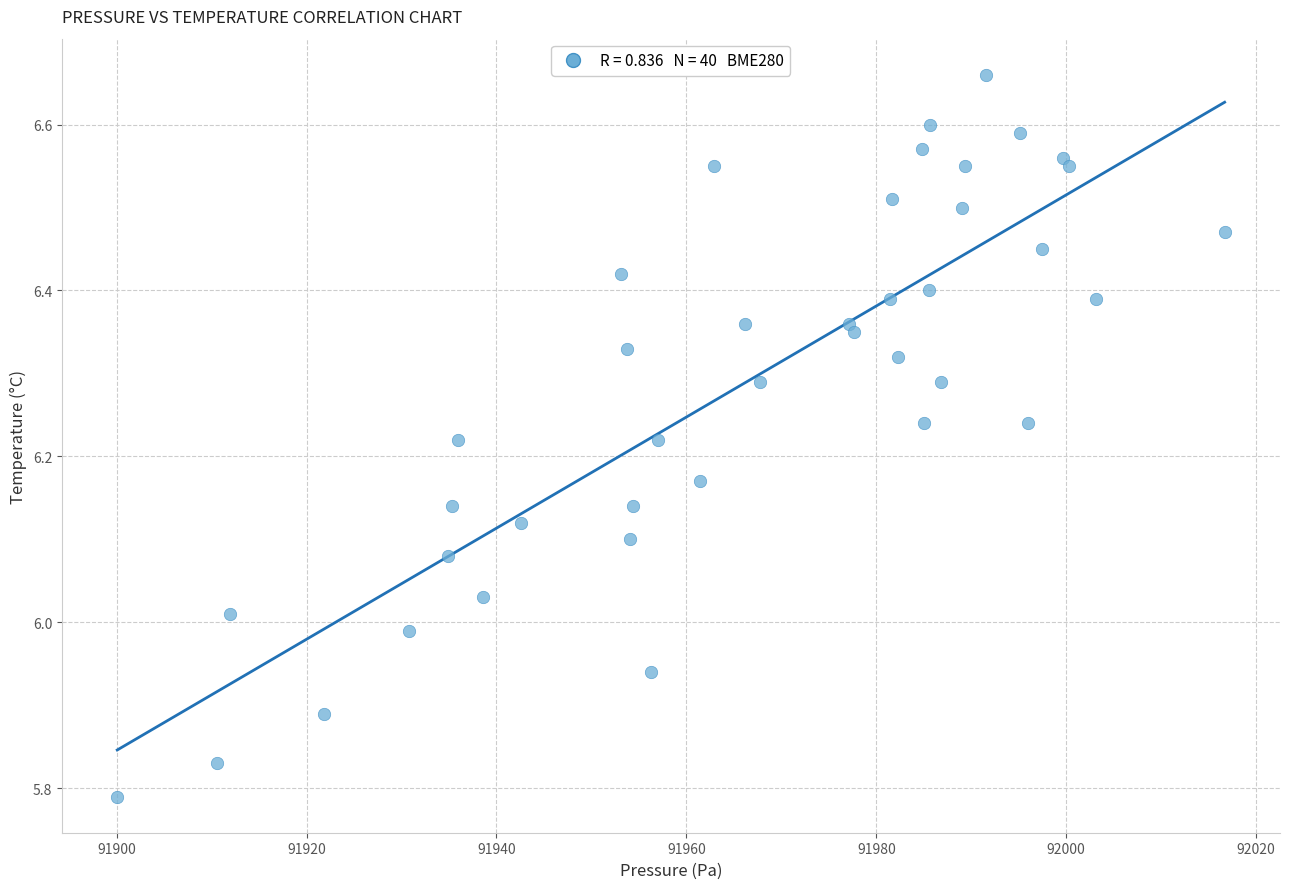

What is the range of X values (max minus min)?

116.6